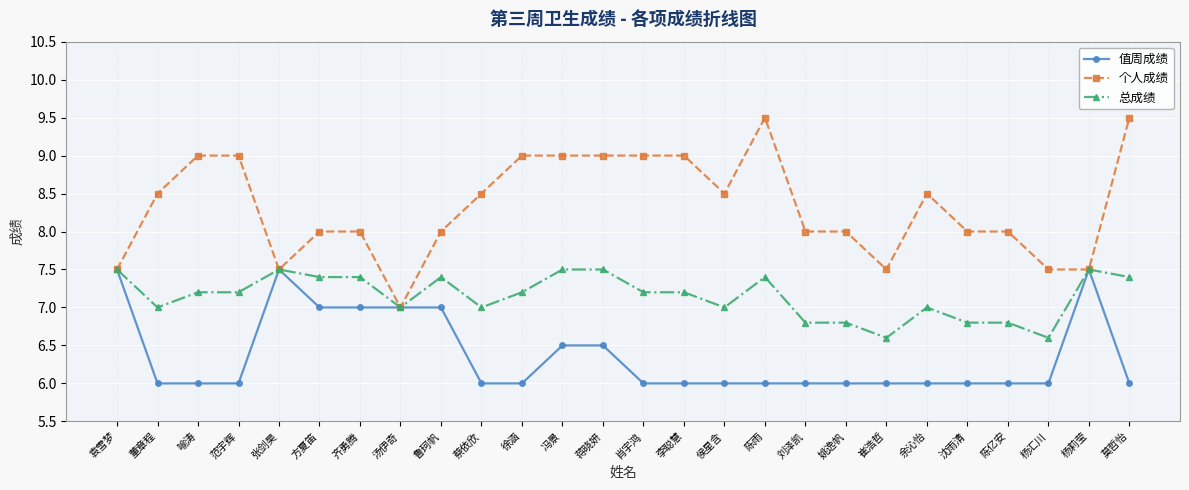

What is the greatest value displayed?

9.5